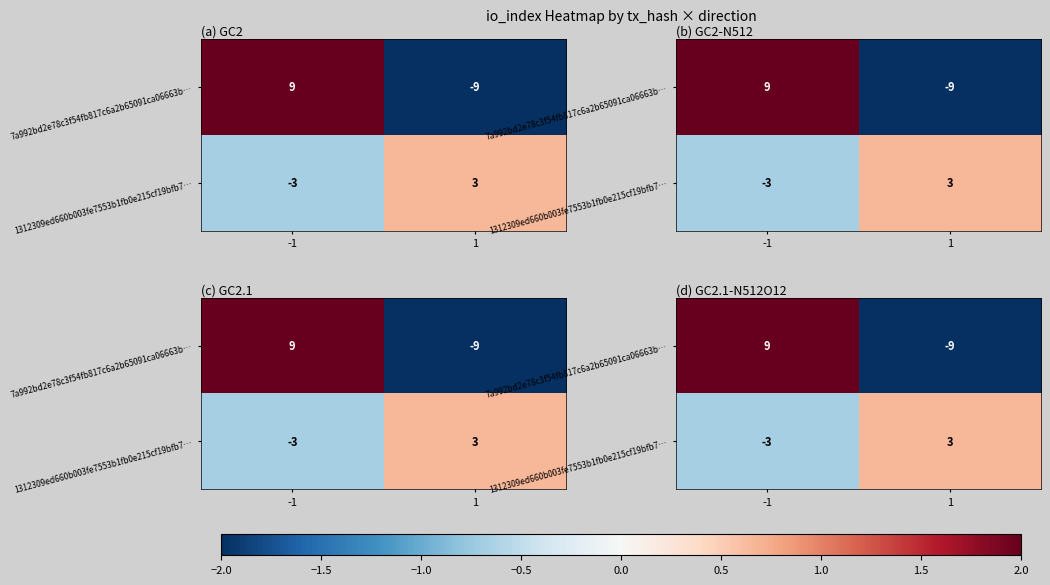

Is the value of 1312309ed660b003fe7553b1fb0e215cf19bfb7… at -1 greater than the value of 7a992bd2e78c3f54fb817c6a2b65091ca06663b… at -1?

No